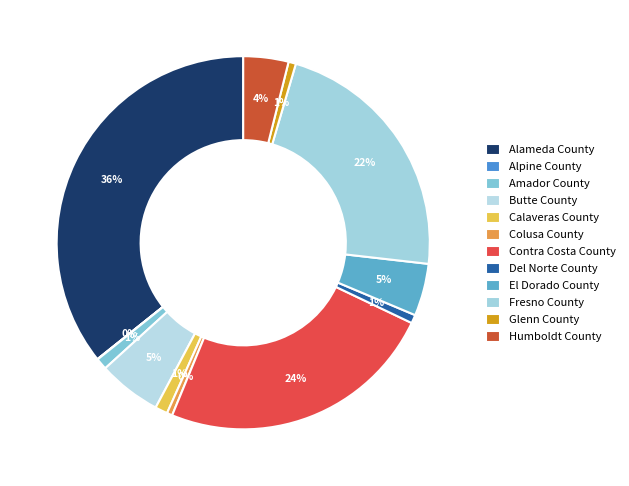

True or false: Butte County accounts for 5% of the total.

True